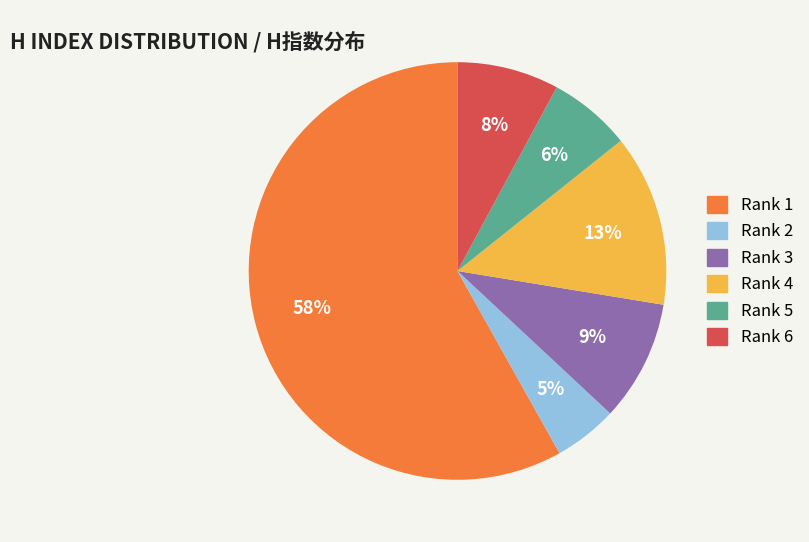

Rank the categories by value from lowest to highest.

Rank 2, Rank 5, Rank 6, Rank 3, Rank 4, Rank 1